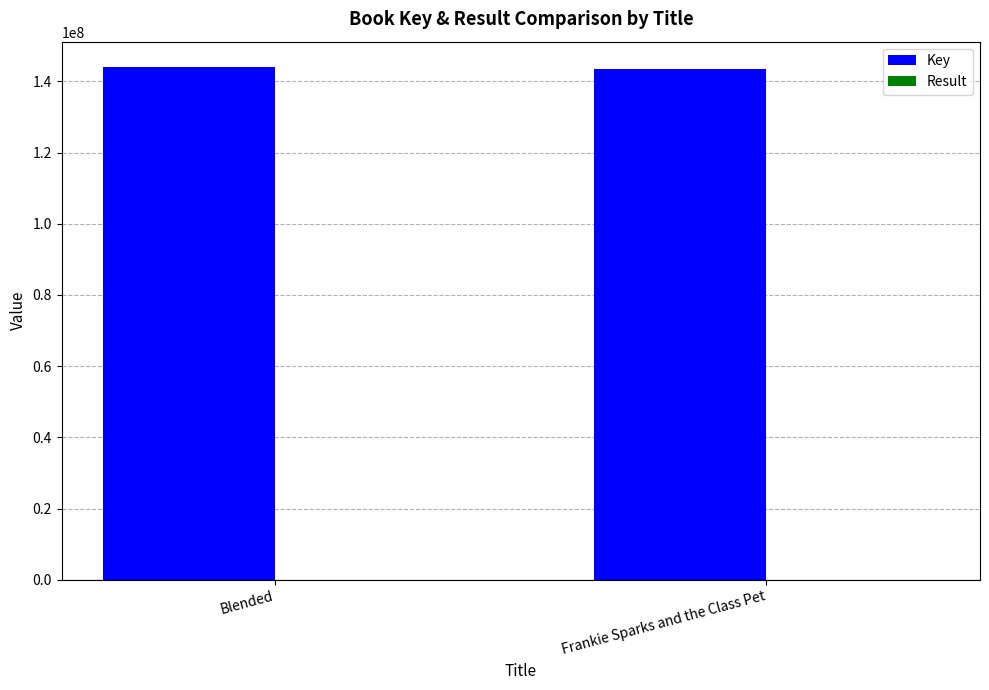

Which series has the largest total across all categories?

Key